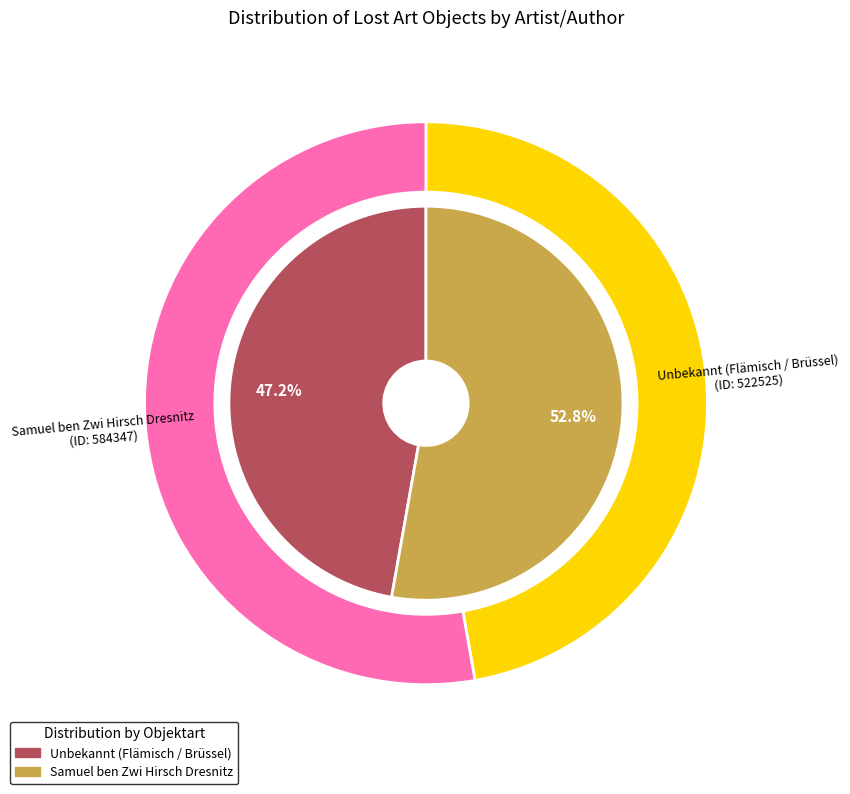

To the nearest percent, what percentage of the pie is Samuel ben Zwi Hirsch Dresnitz?

53%